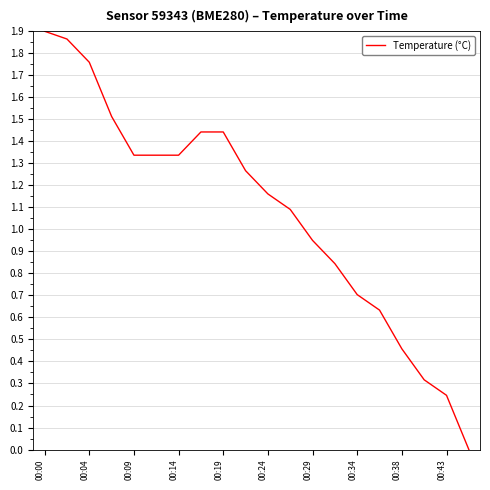

Does the chart display data point markers on the line(s)?

No